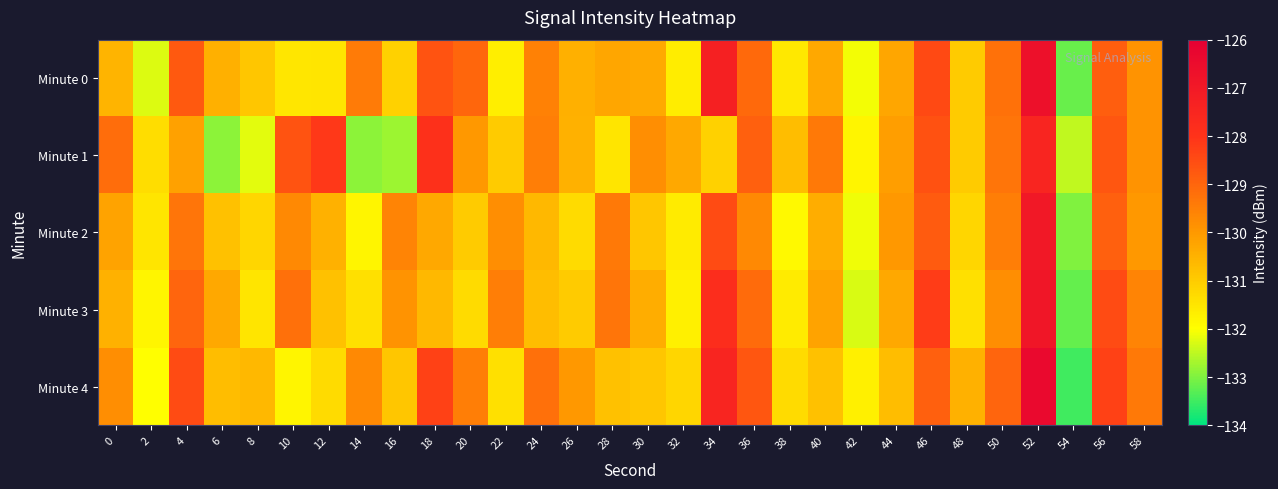

What is the spread (max minus min) of values at 26?

1.3